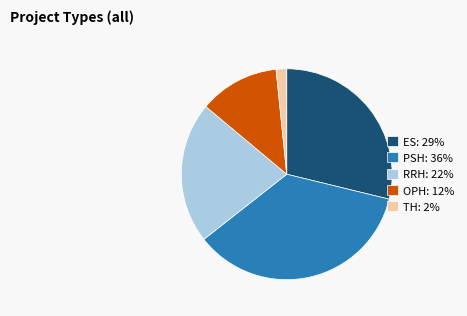

How many segments does this pie chart have?

5